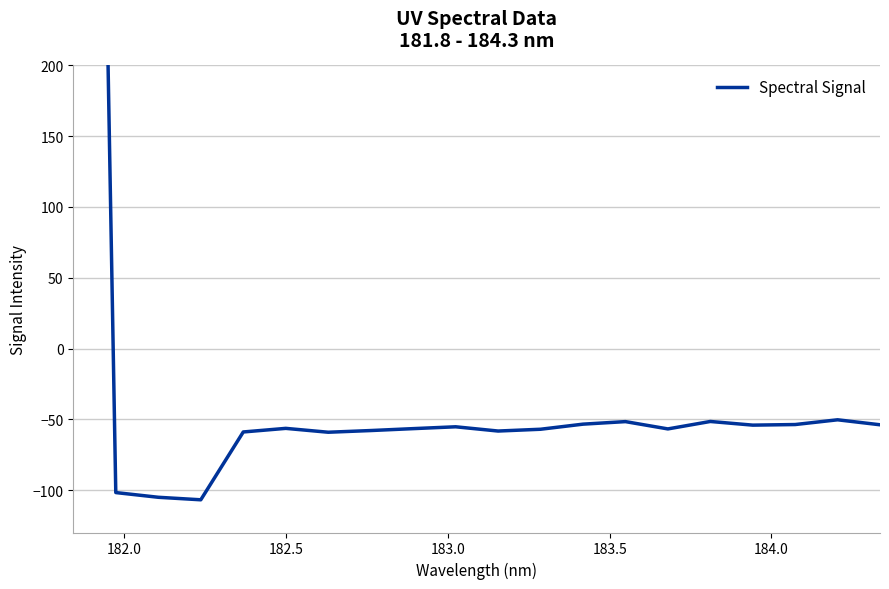

How many positive values are there?

1